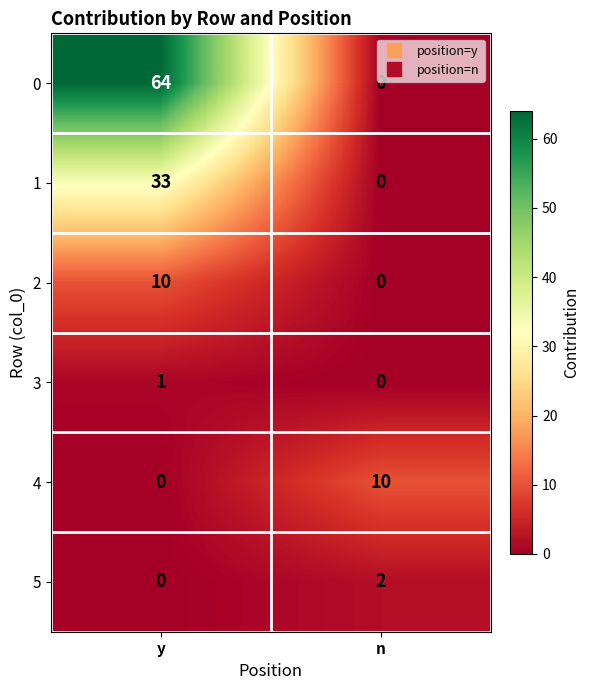

List the labels in order of 2 value, largest first.

y, n